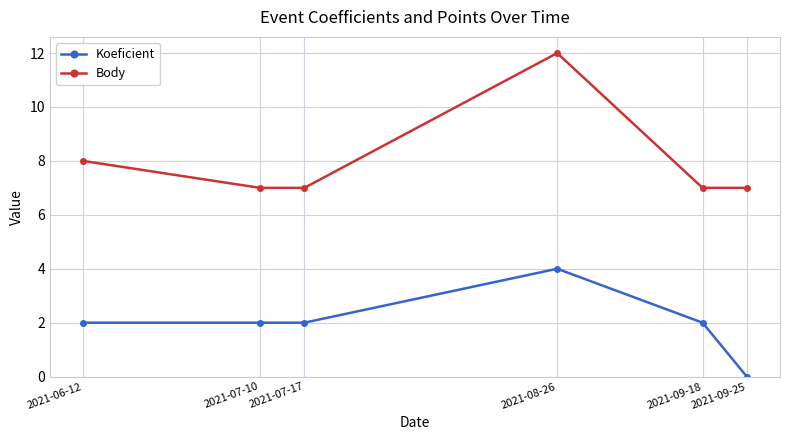

How many categories are shown in the chart?

6